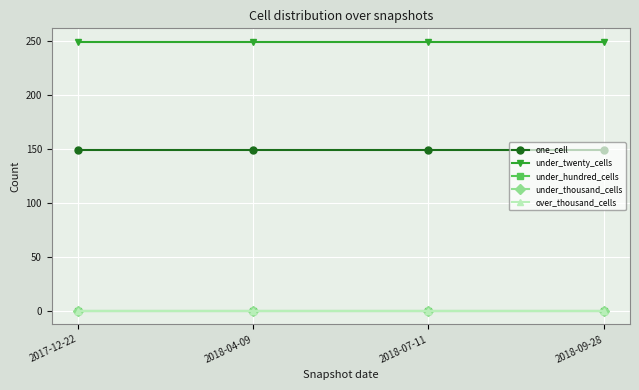

True or false: under_twenty_cells has more than 1 interior local peaks.

False